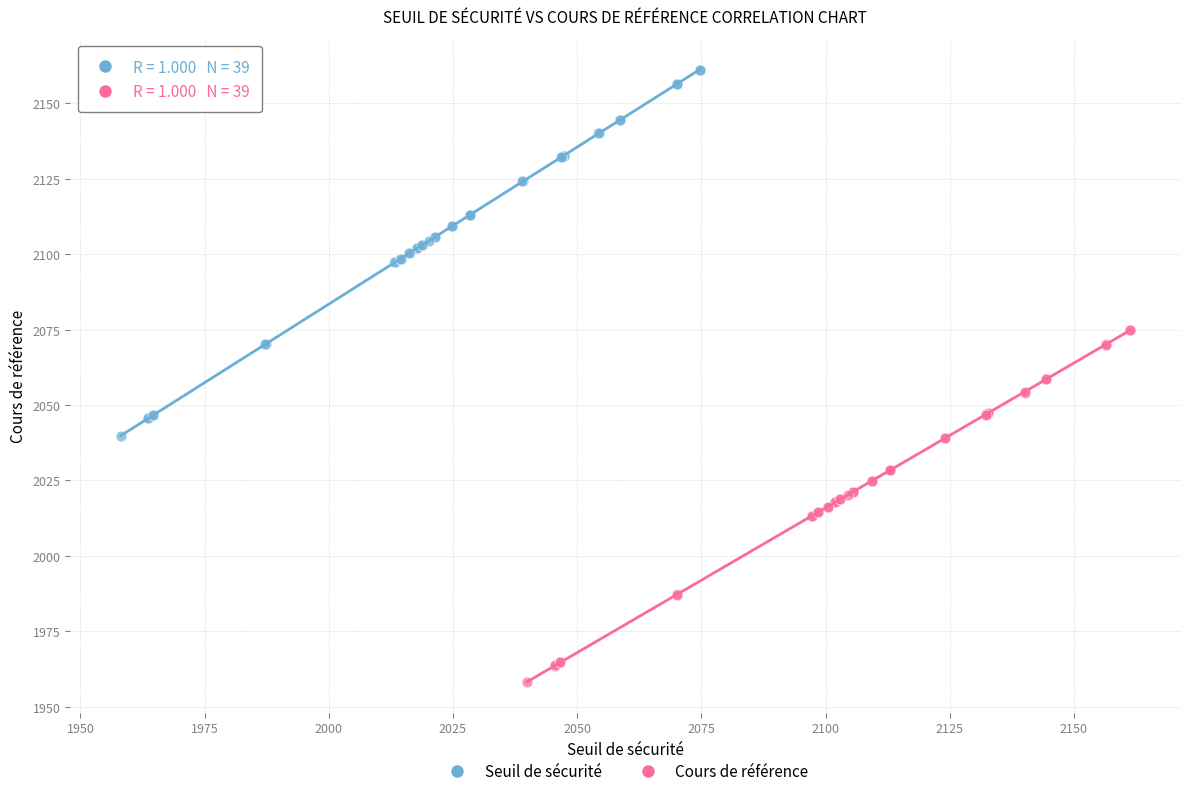

Which series contains the lowest Y value?

Cours de référence